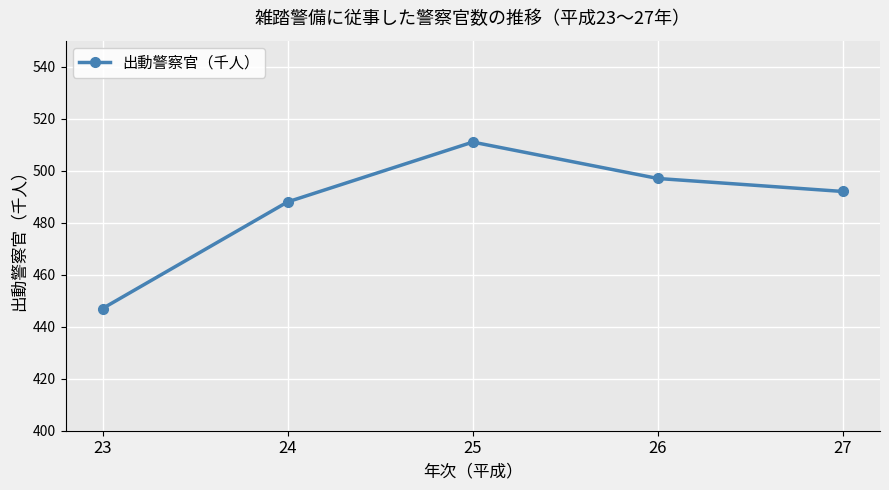

Reading left to right, list all the values displayed in this chart.

23=447	24=488	25=511	26=497	27=492